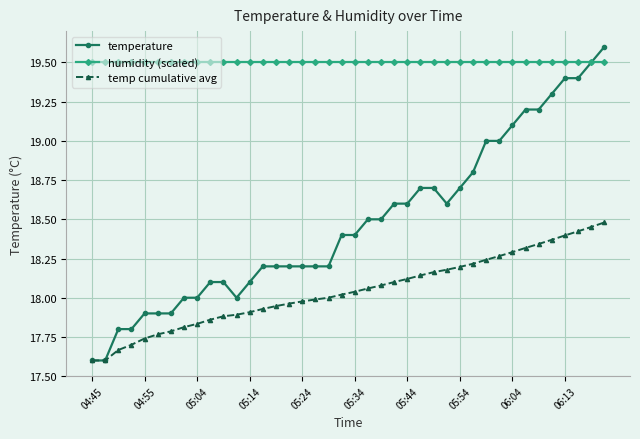

Which series has the largest range (max minus min)?

temperature